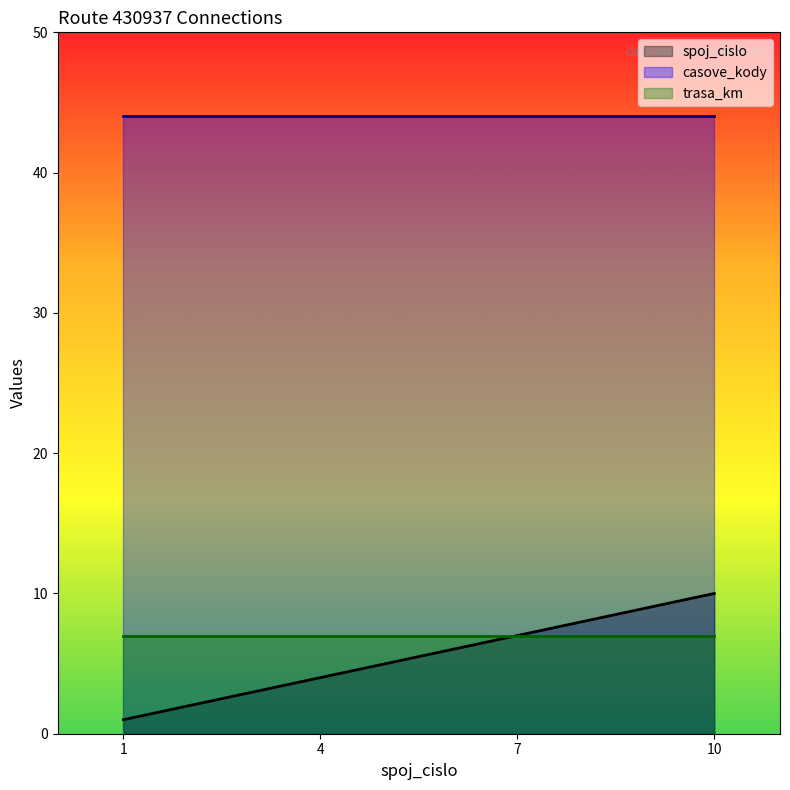

Where is spoj_cislo nearest to the value 5?

4